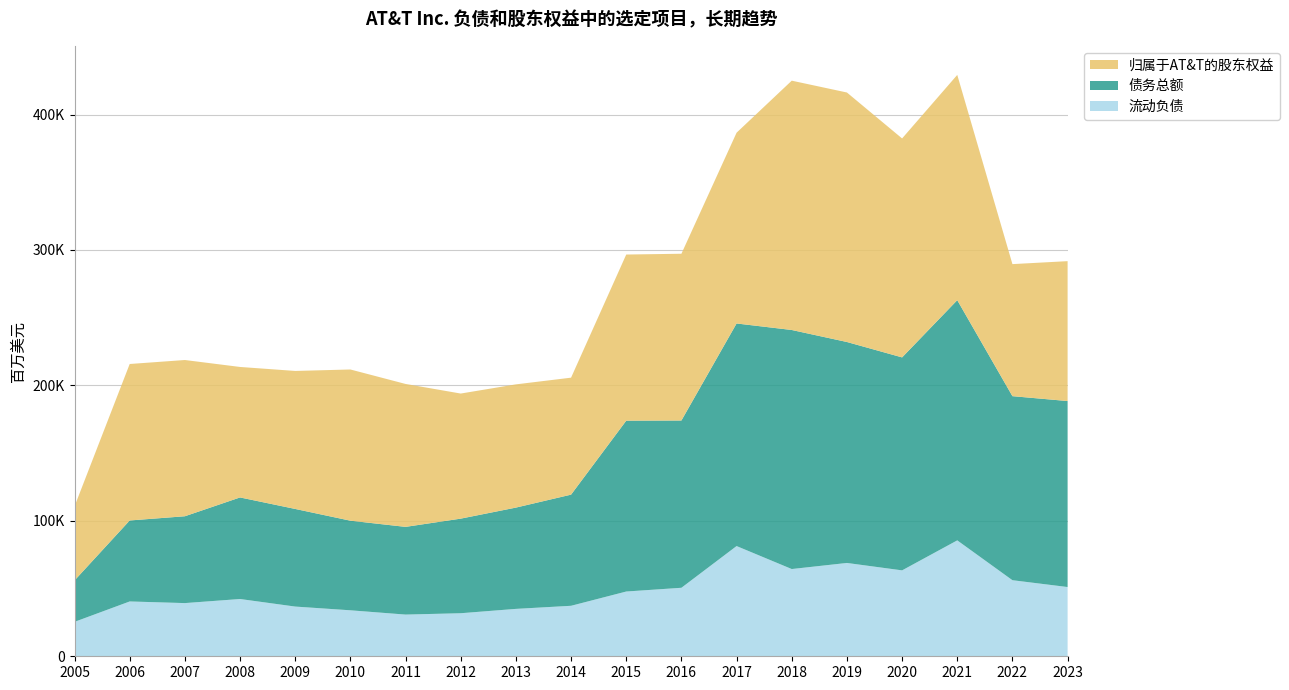

Reading left to right, transcribe all the data shown in this chart.

流动负债: 25418	40482	39274	42290	36705	33951	30794	31787	34995	37282	47816	50576	81389	64420	68911	63438	85588	56173	51127
债务总额: 30570	59796	64115	74991	72081	66167	64753	69844	74788	82067	126151	123513	164346	176505	163147	157245	177354	135890	137331
归属于AT&T的股东权益: 54690	115540	115367	96347	101900	111647	105534	92362	90988	86370	122671	123135	140861	184089	184221	161673	166332	97500	103297